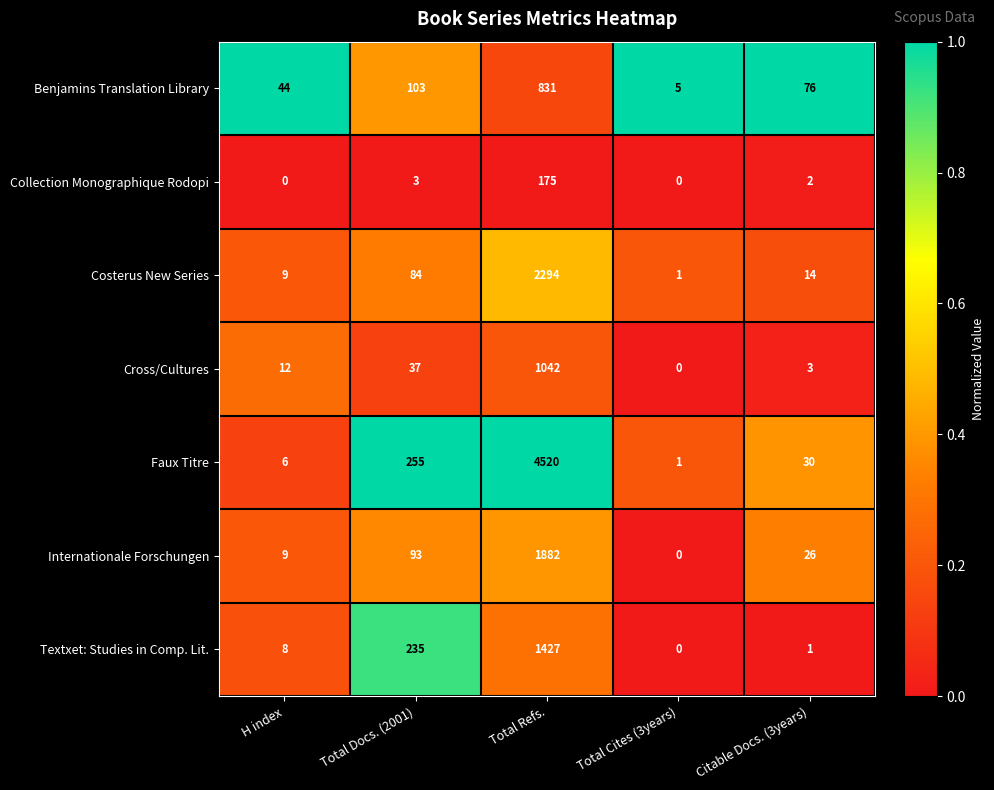

Which label corresponds to the largest value in the chart?

Total Refs.